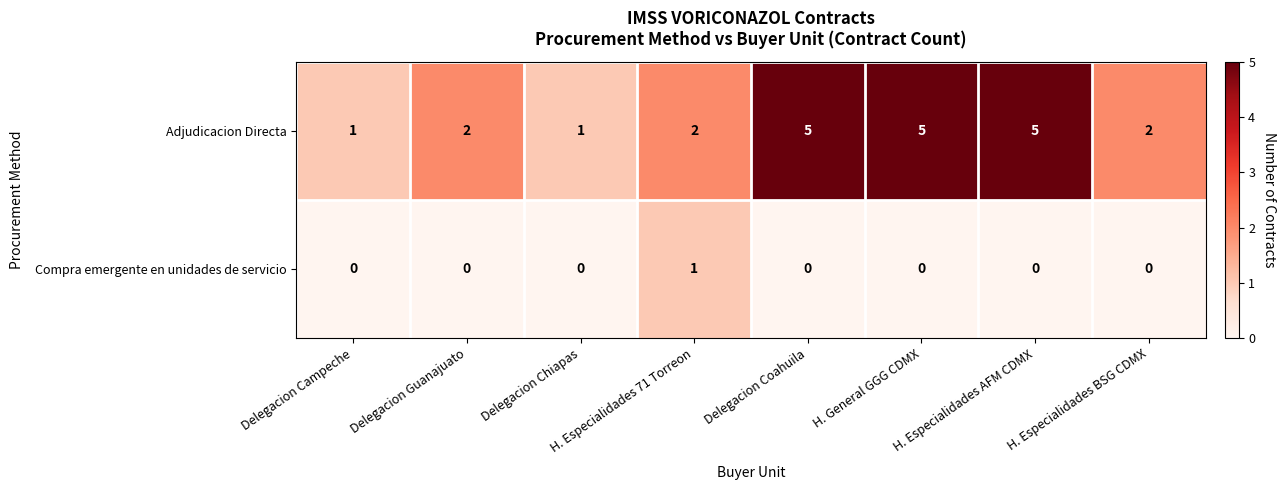

Which category has the highest value in the Compra emergente en unidades de servicio series?

H. Especialidades 71 Torreon